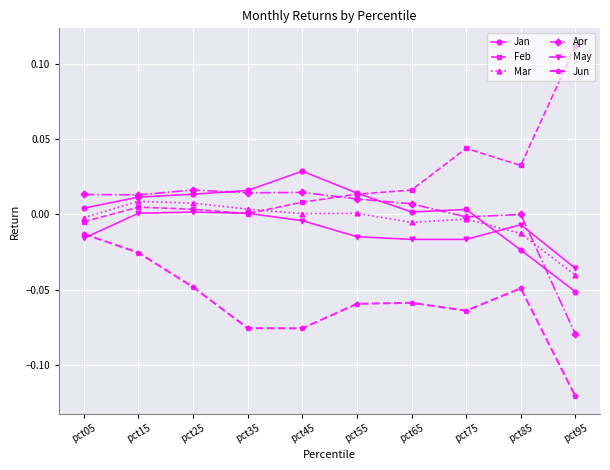

Which series changed the most between pct05 and pct45?

Jun